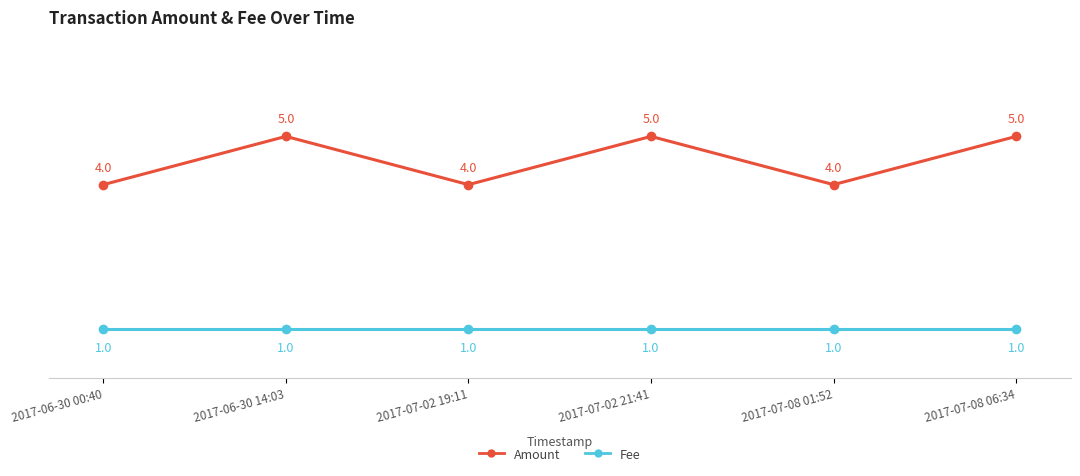

What is the average value of the Fee series?

1